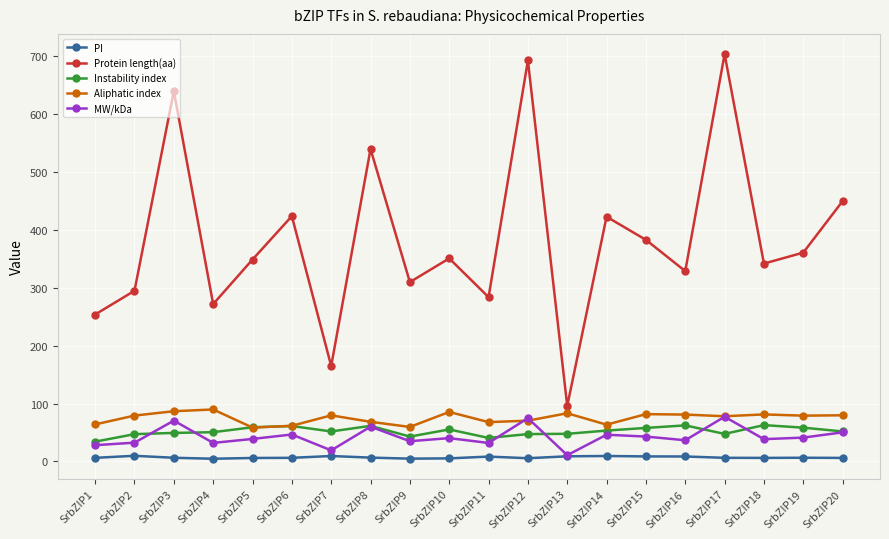

What is the difference between the maximum and minimum values in the PI series?

5.1